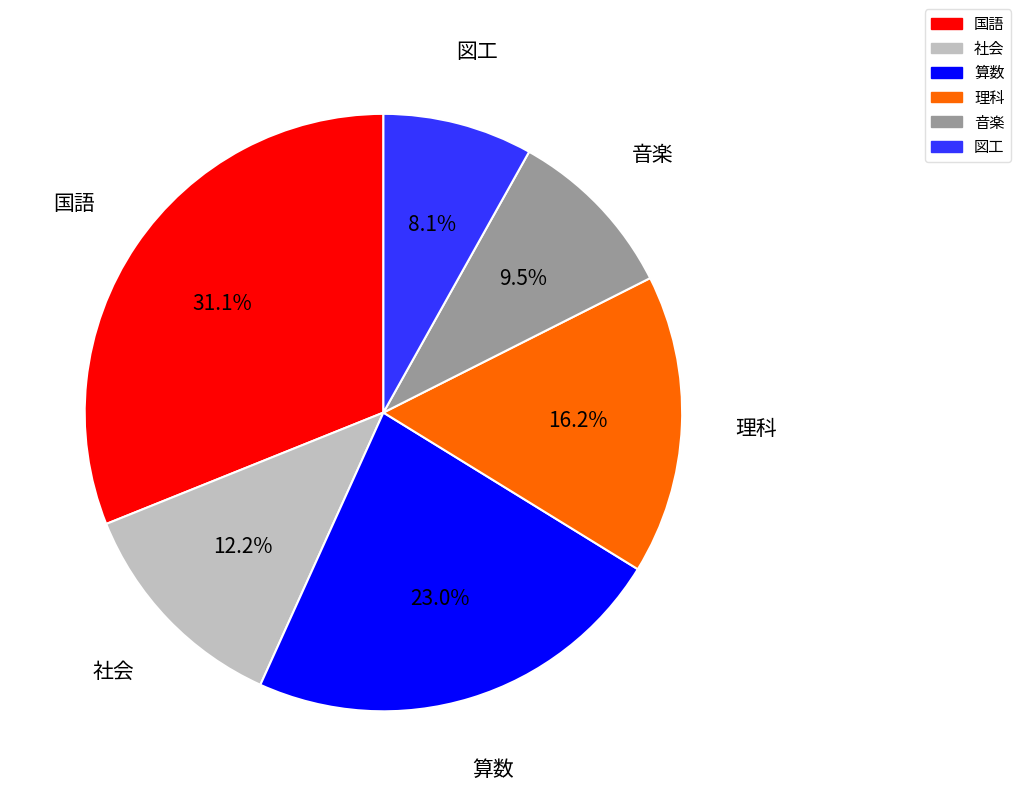

To the nearest percent, what is the difference between the 音楽 and 図工 slice percentages?

1%